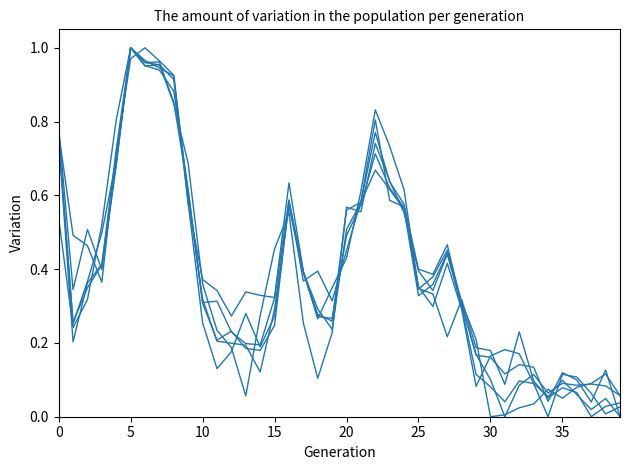

Does the chart have visible grid lines?

No